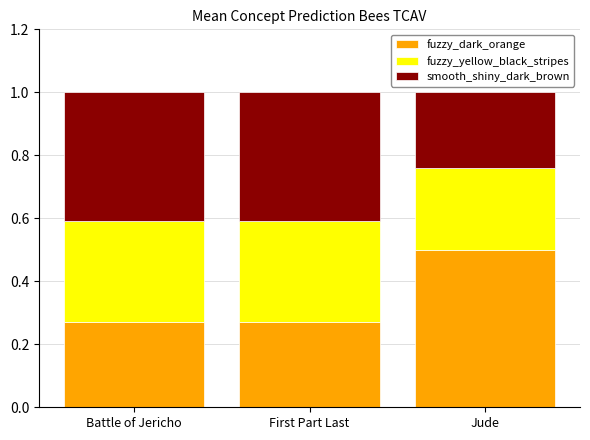

Which category has the highest value in the fuzzy_dark_orange series?

Jude